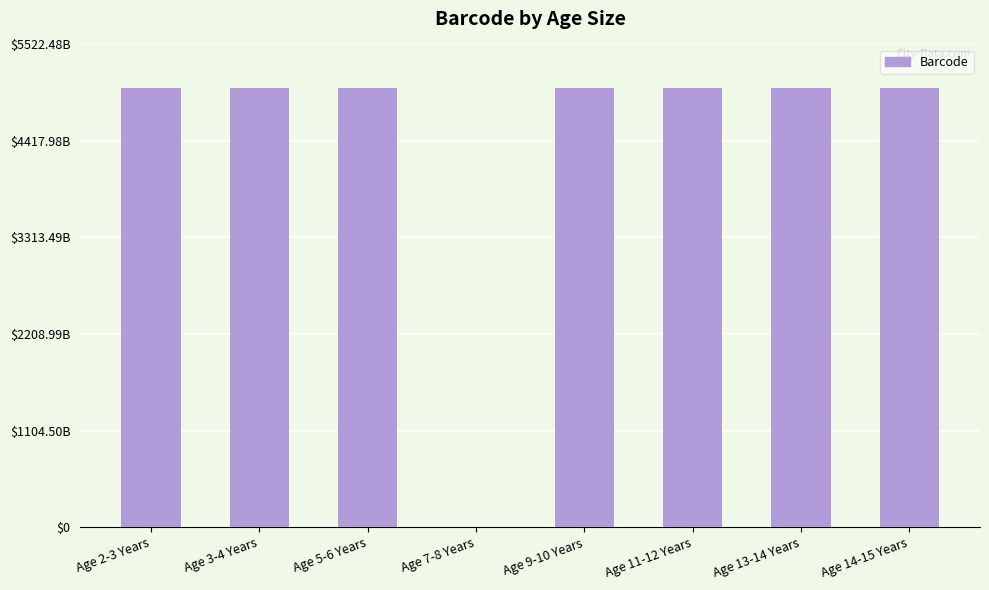

What is the value of the 2nd bar from the left?

5020436400880